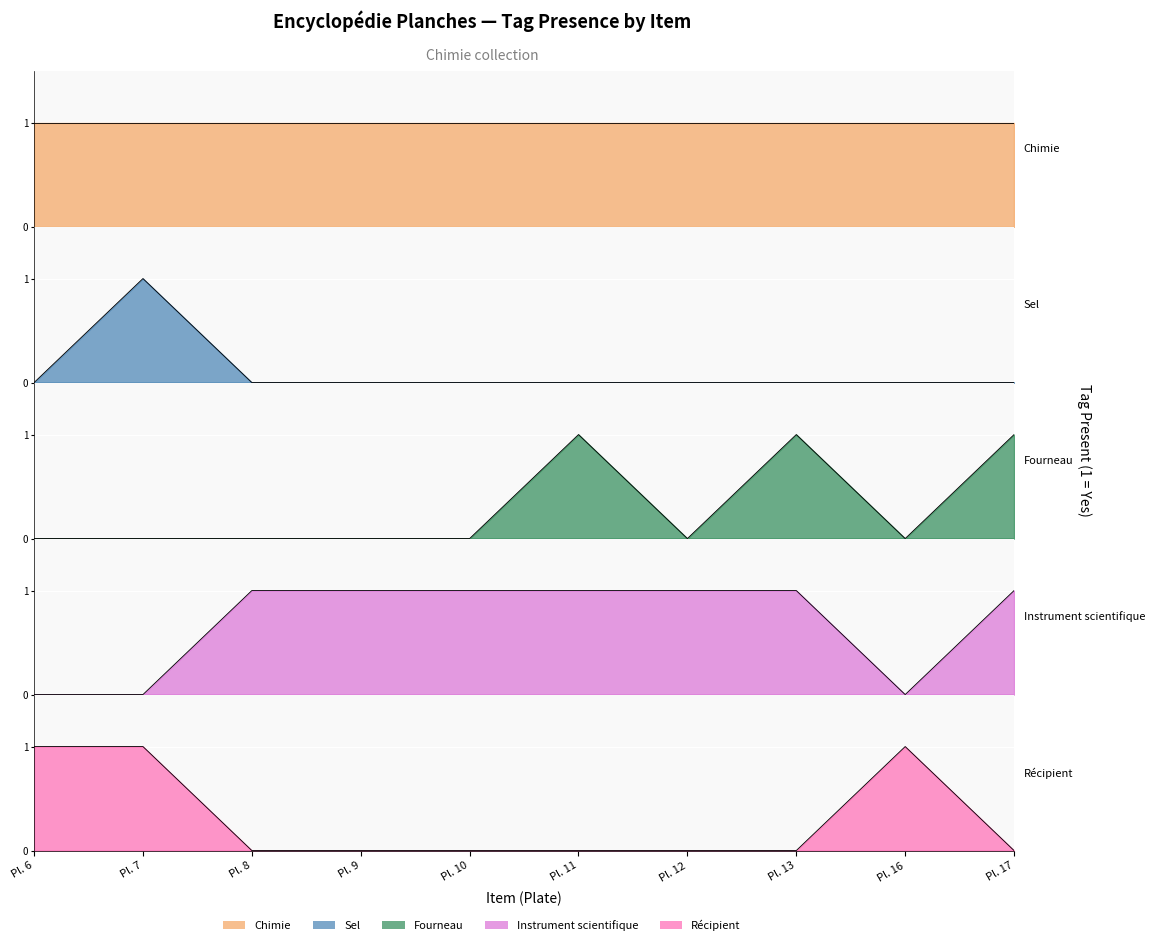

Between Pl. 9 and Pl. 10, which is larger?

Pl. 9